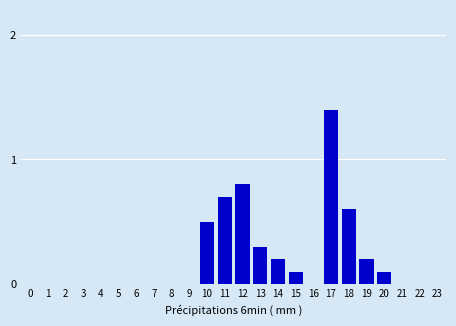

Between 17 and 19, which is larger?

17